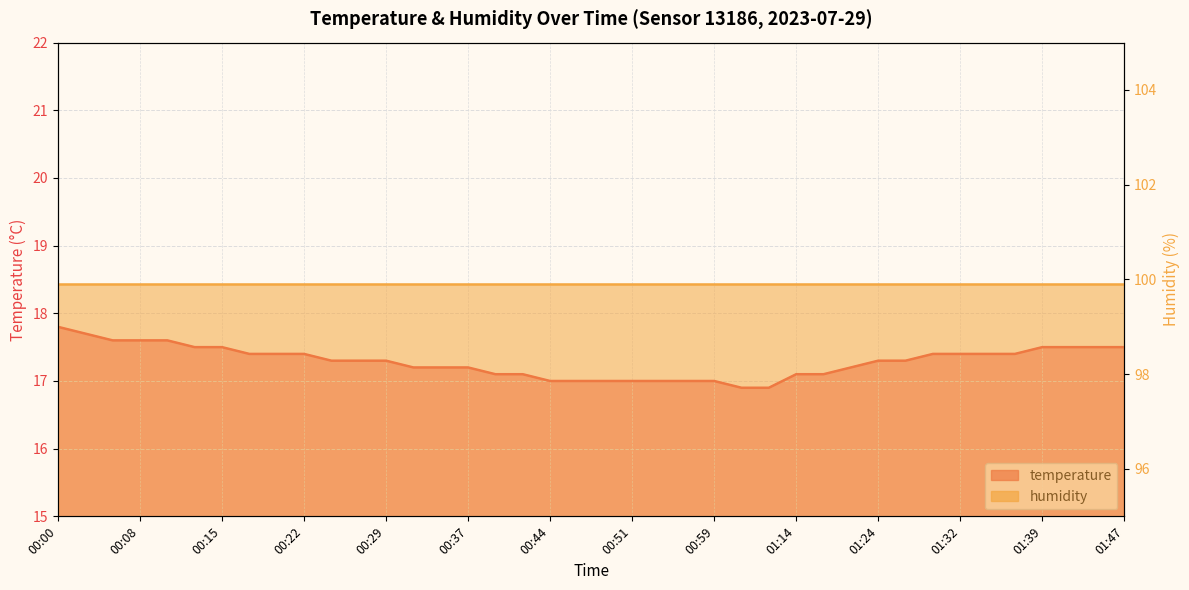

Where is the data nearest to the value 17?

00:44